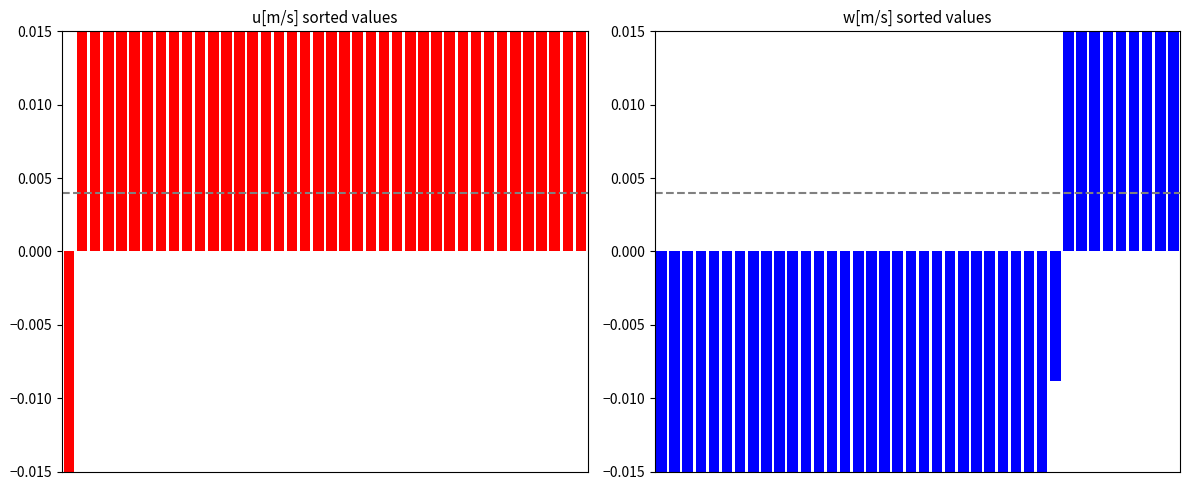

At which category does the chart reach its peak across all series?

39